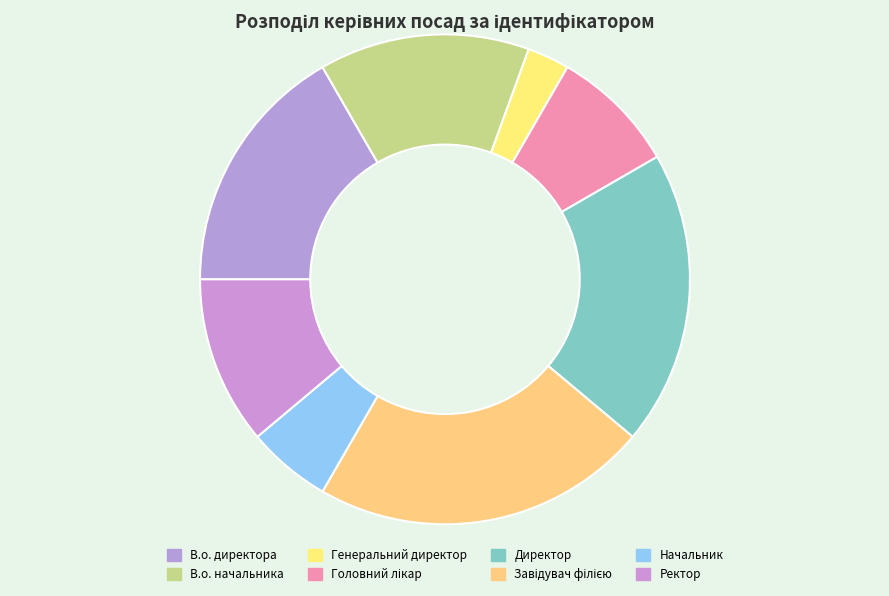

How many segments does this pie chart have?

8